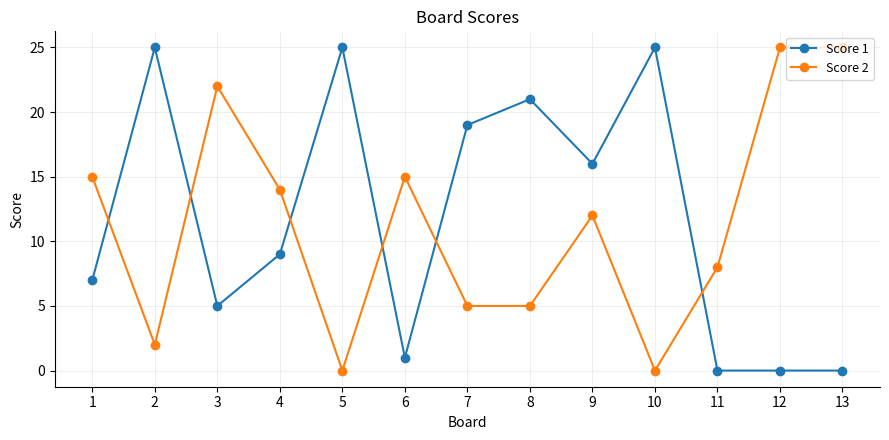

At which category is the sum across all series the highest?

9